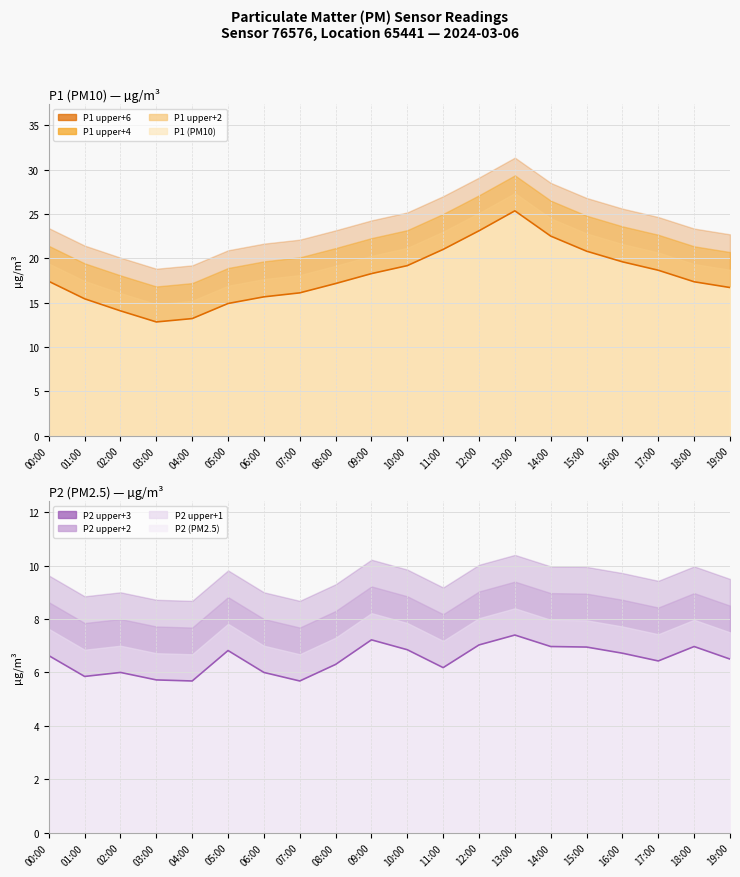

Reading right to left, transcribe all the data shown in this chart.

P1 (PM10): 19:00=16.7	18:00=17.4	17:00=18.6	16:00=19.6	15:00=20.8	14:00=22.5	13:00=25.4	12:00=23.1	11:00=21.0	10:00=19.2	09:00=18.3	08:00=17.1	07:00=16.1	06:00=15.7	05:00=14.9	04:00=13.2	03:00=12.8	02:00=14.1	01:00=15.4	00:00=17.4
P2 (PM2.5): 19:00=6.5	18:00=7.0	17:00=6.4	16:00=6.7	15:00=7.0	14:00=7.0	13:00=7.4	12:00=7.0	11:00=6.2	10:00=6.8	09:00=7.2	08:00=6.3	07:00=5.7	06:00=6.0	05:00=6.8	04:00=5.7	03:00=5.7	02:00=6.0	01:00=5.8	00:00=6.6